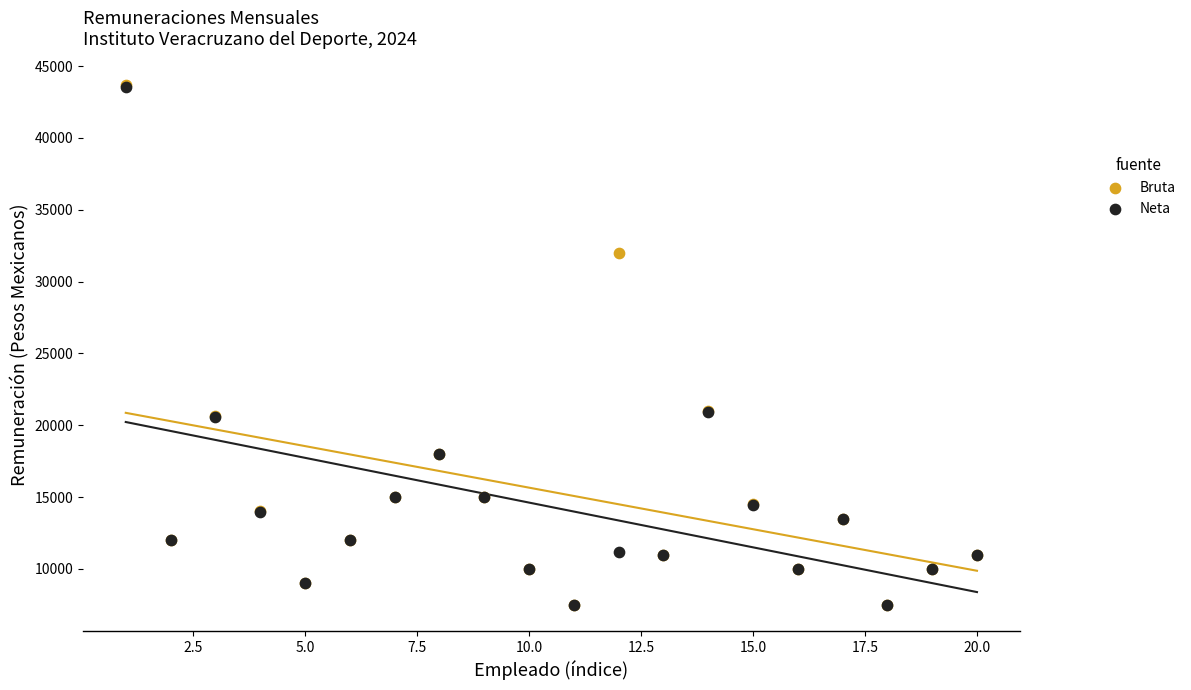

Which series has the largest Y range (max minus min)?

Bruta